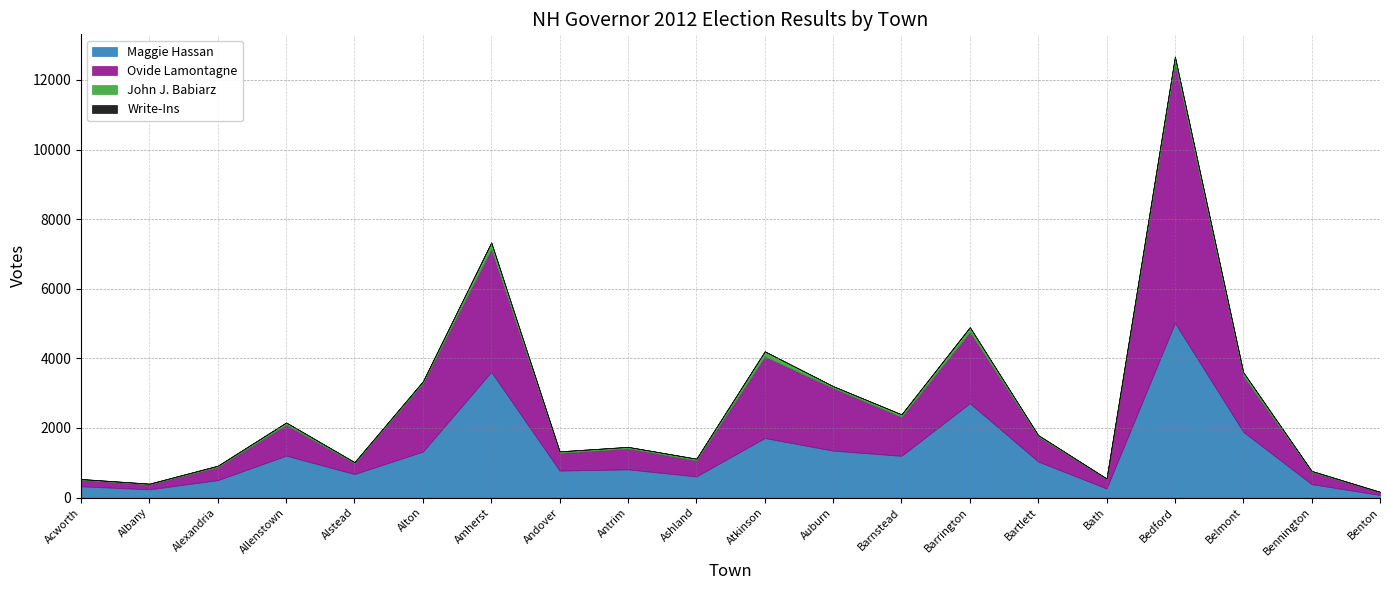

Where is Ovide Lamontagne nearest to the value 3776?

Amherst